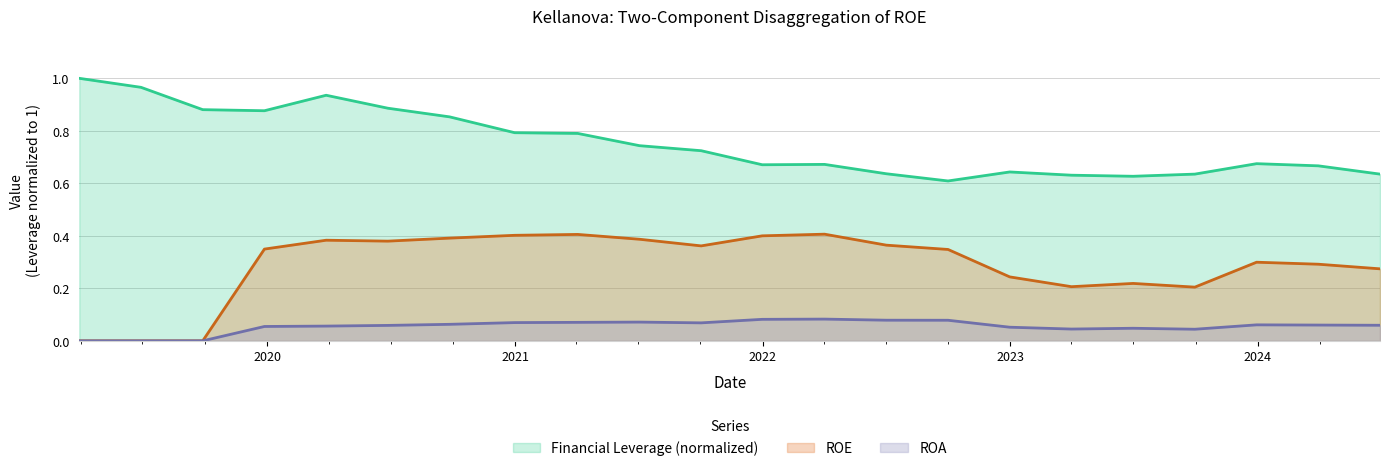

What is the greatest value displayed?

1.0